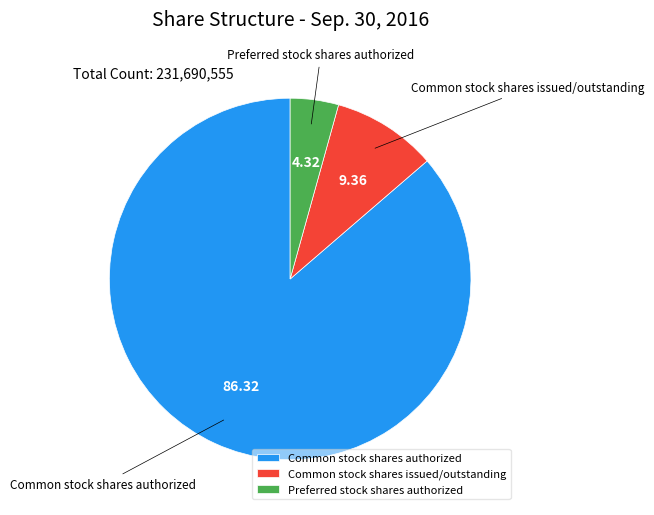

True or false: Common stock shares authorized accounts for 86% of the total.

True